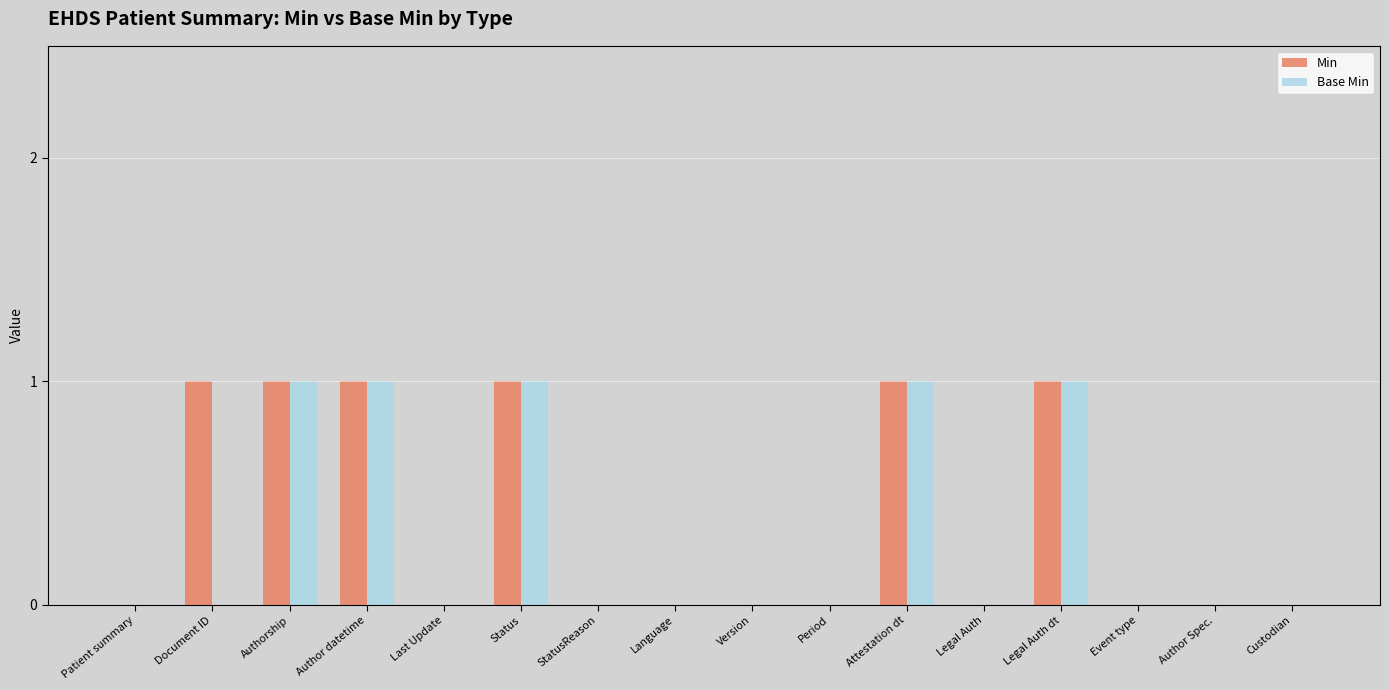

The Min series shows -1 at Author Spec.. True or false?

False